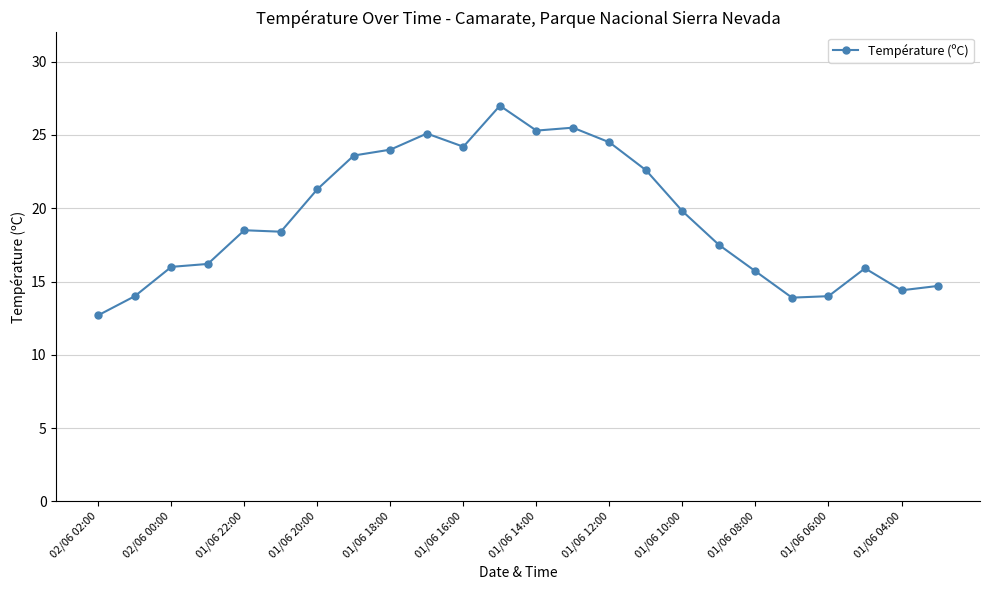

What is the difference between the maximum and minimum values?

14.3